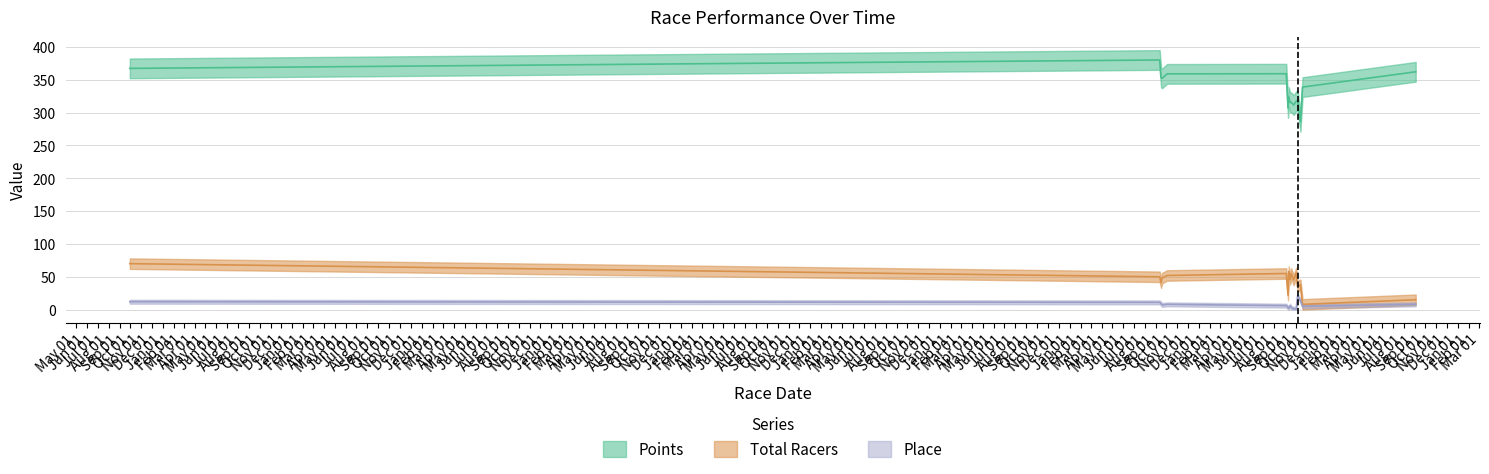

Which category has the highest value across all series?

Jun 01